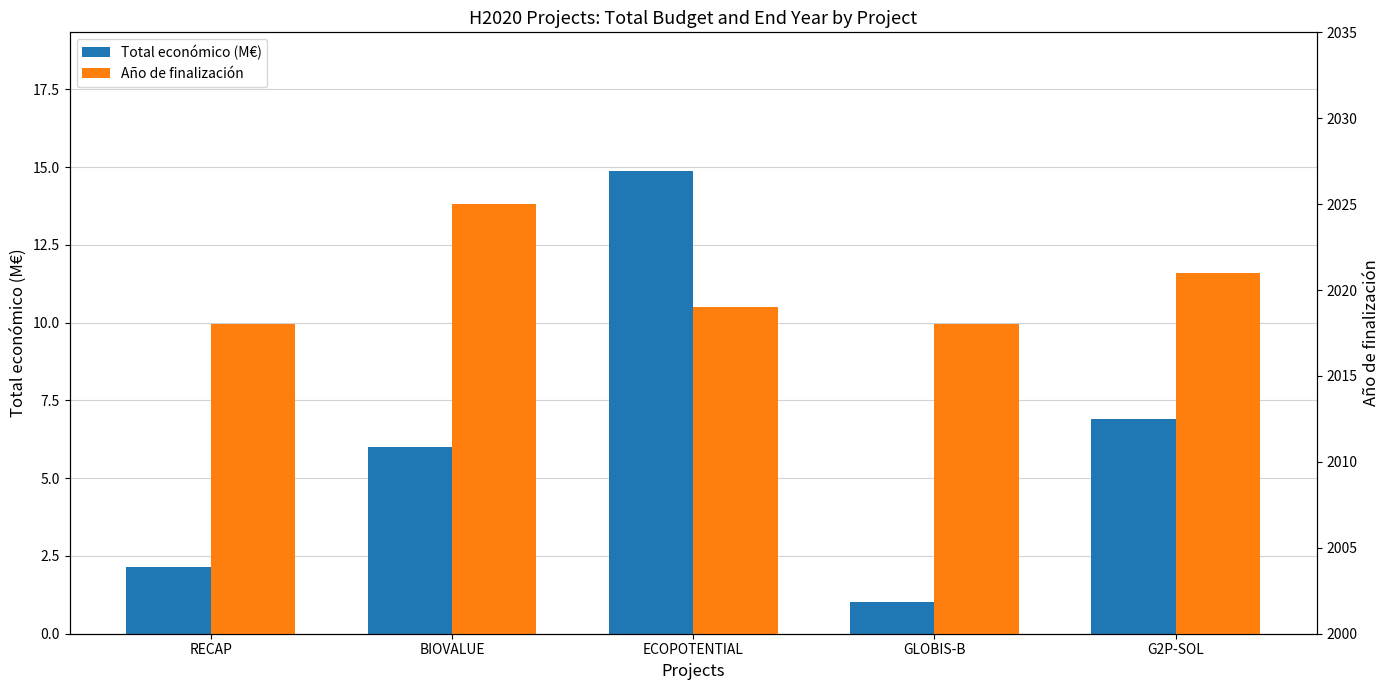

The value of Año de finalización at BIOVALUE is 3513.8. True or false?

False